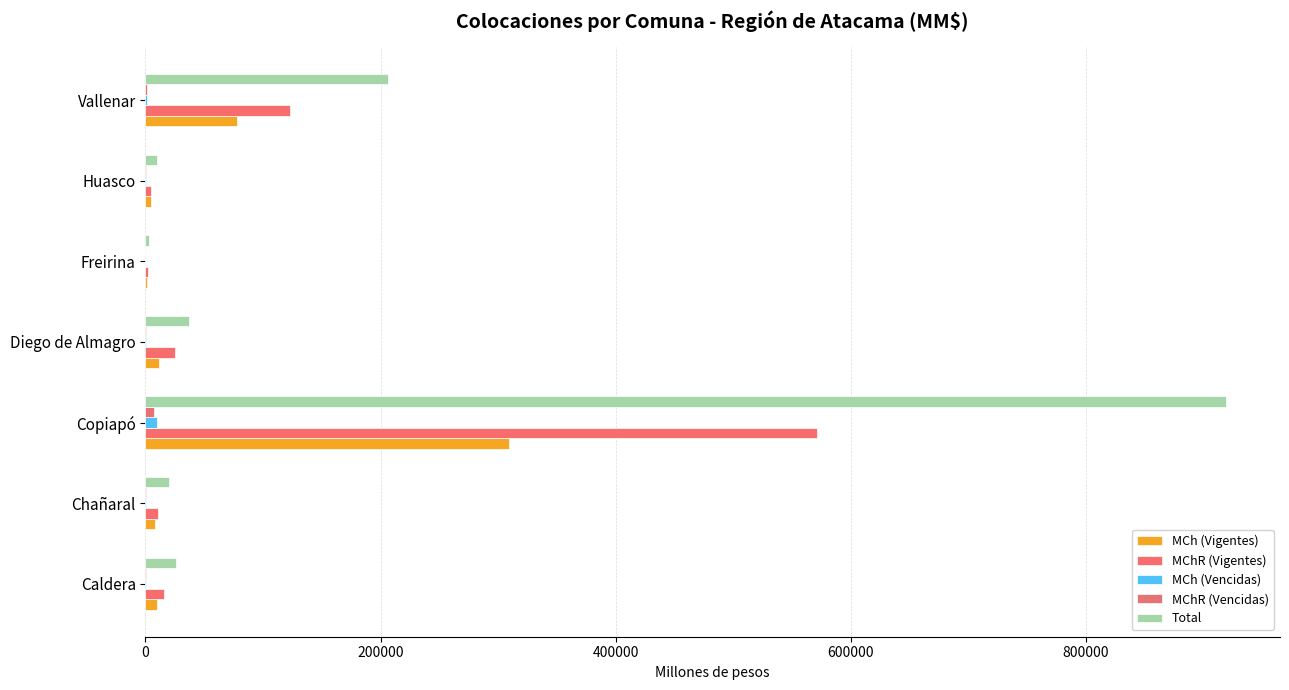

Count the number of categories in the chart.

7